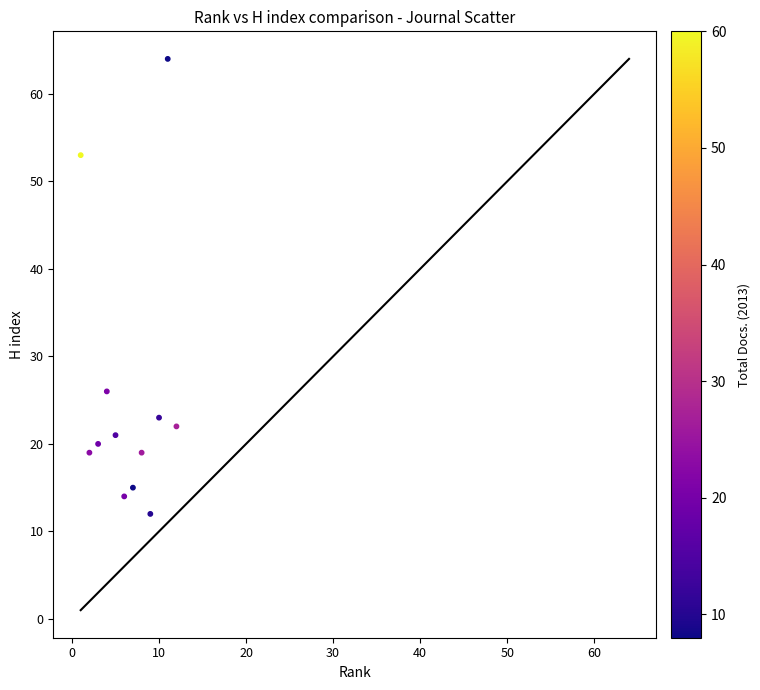

What is the range of X values (max minus min)?

11